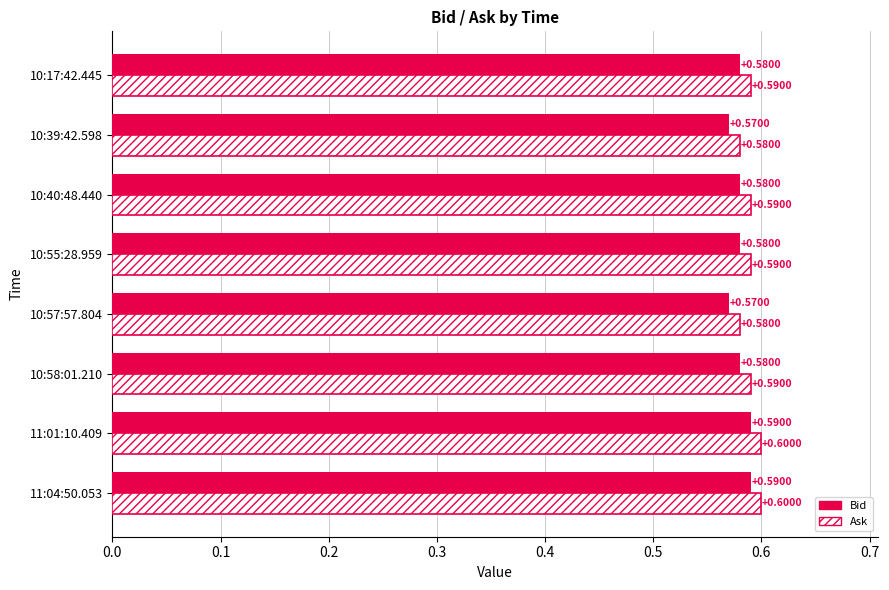

List the series in order of their peak value, highest first.

Ask, Bid